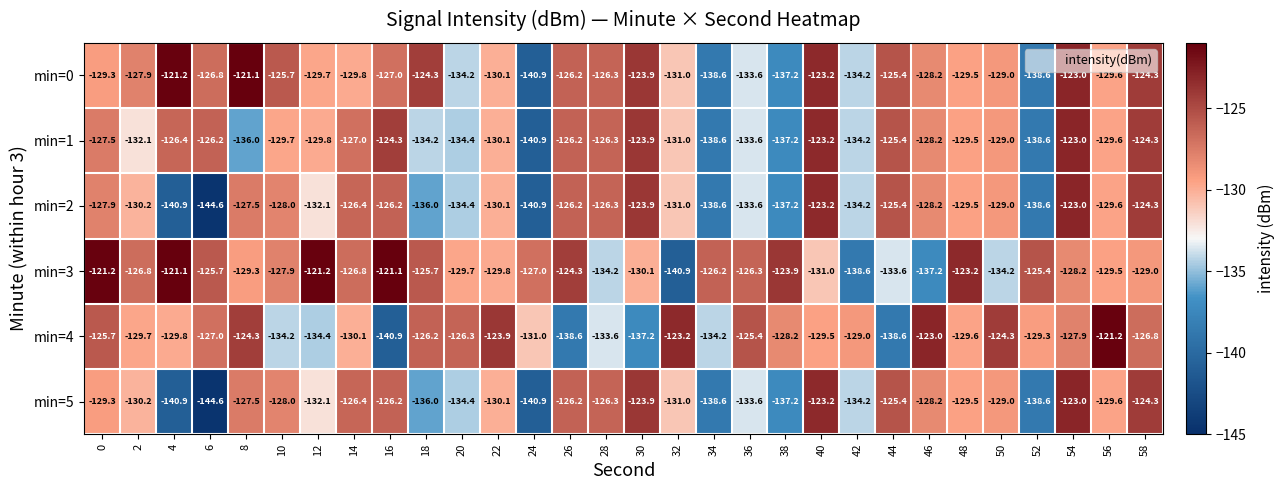

What is the difference between the maximum and minimum values in the min=5 series?

21.6